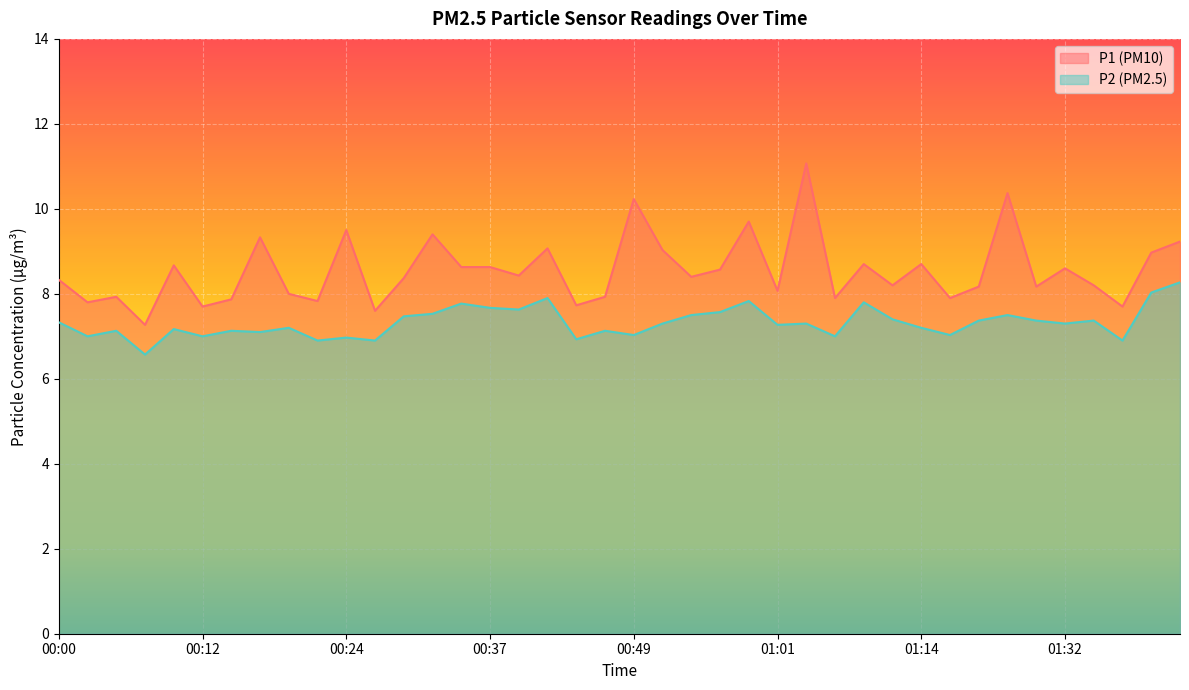

What is the total value across all series at 00:51?

16.3